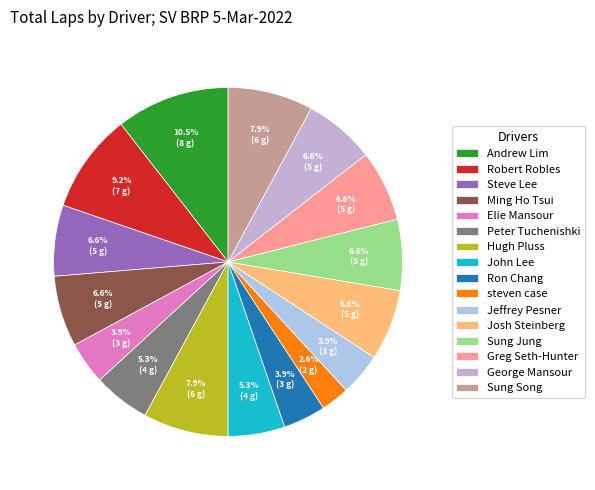

Do John Lee and Elie Mansour together represent more than half of the pie?

No